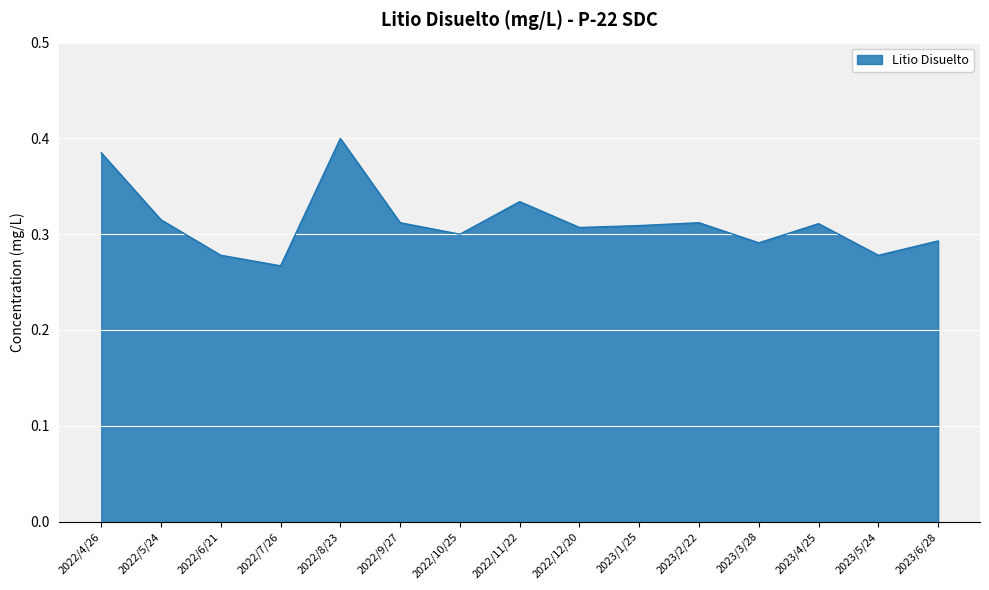

Where is the first local minimum?

2022/7/26